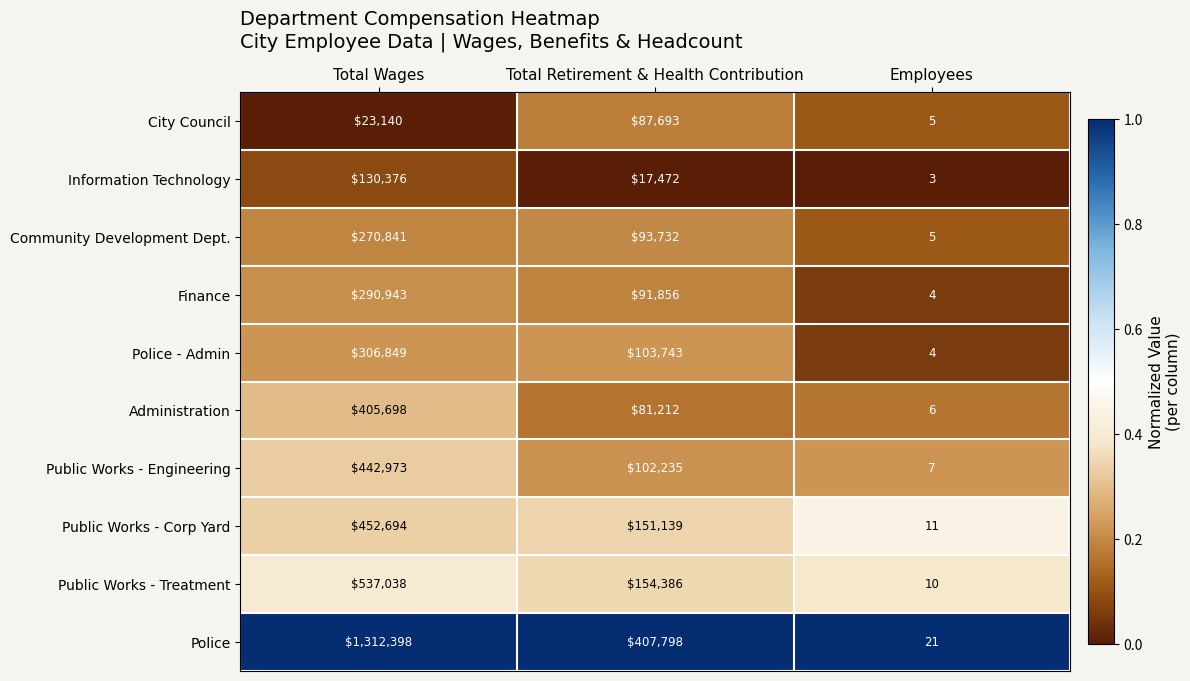

What is the sum of all City Council values?

110838